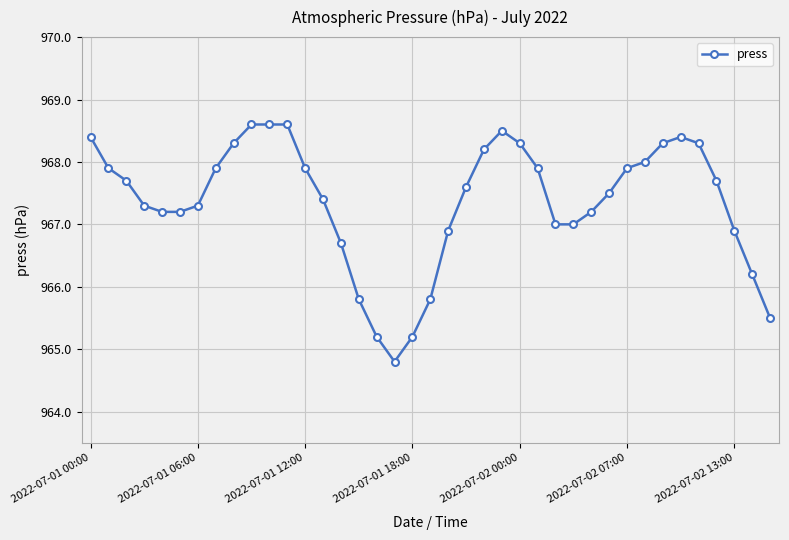

What is the value of the 4th point from the left?

967.3